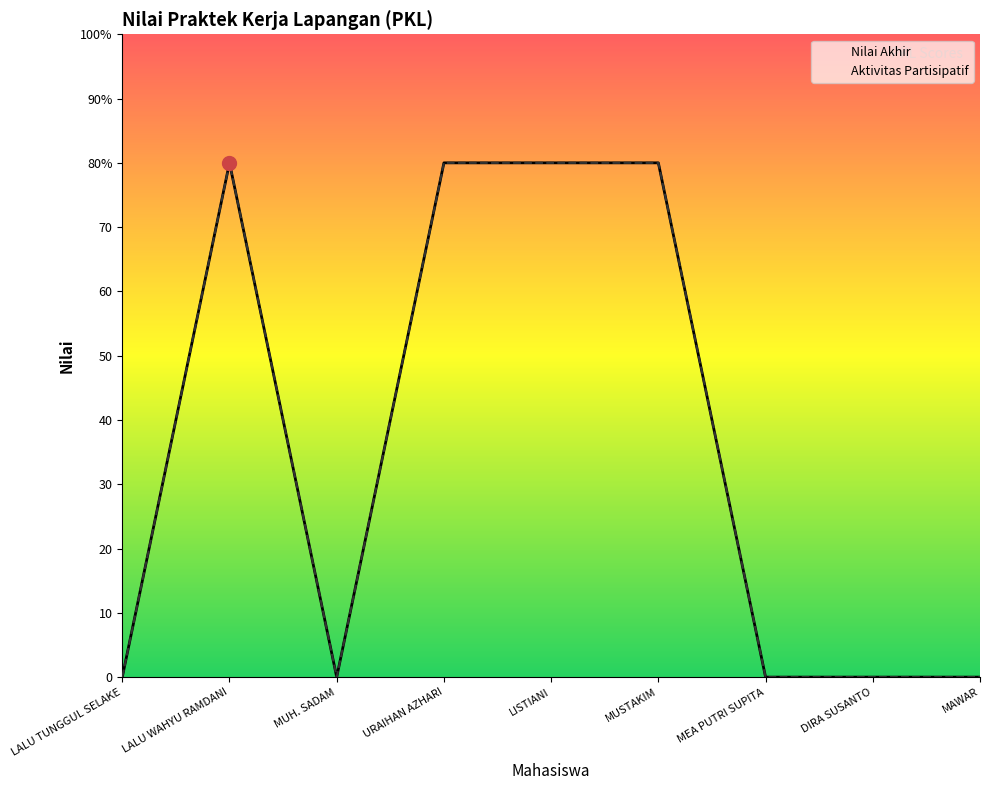

How many distinct data groups are displayed?

2